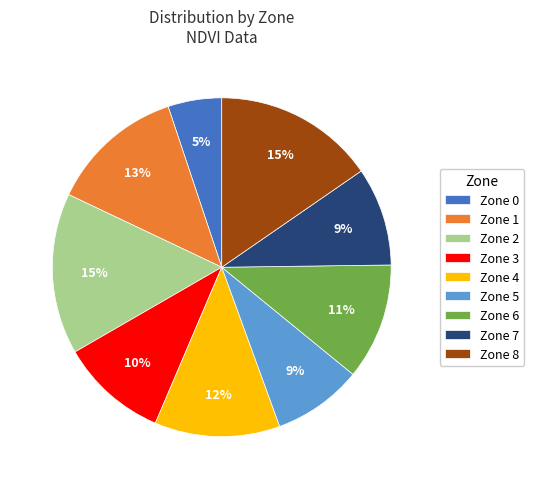

Which category has the smallest portion of the pie?

Zone 0